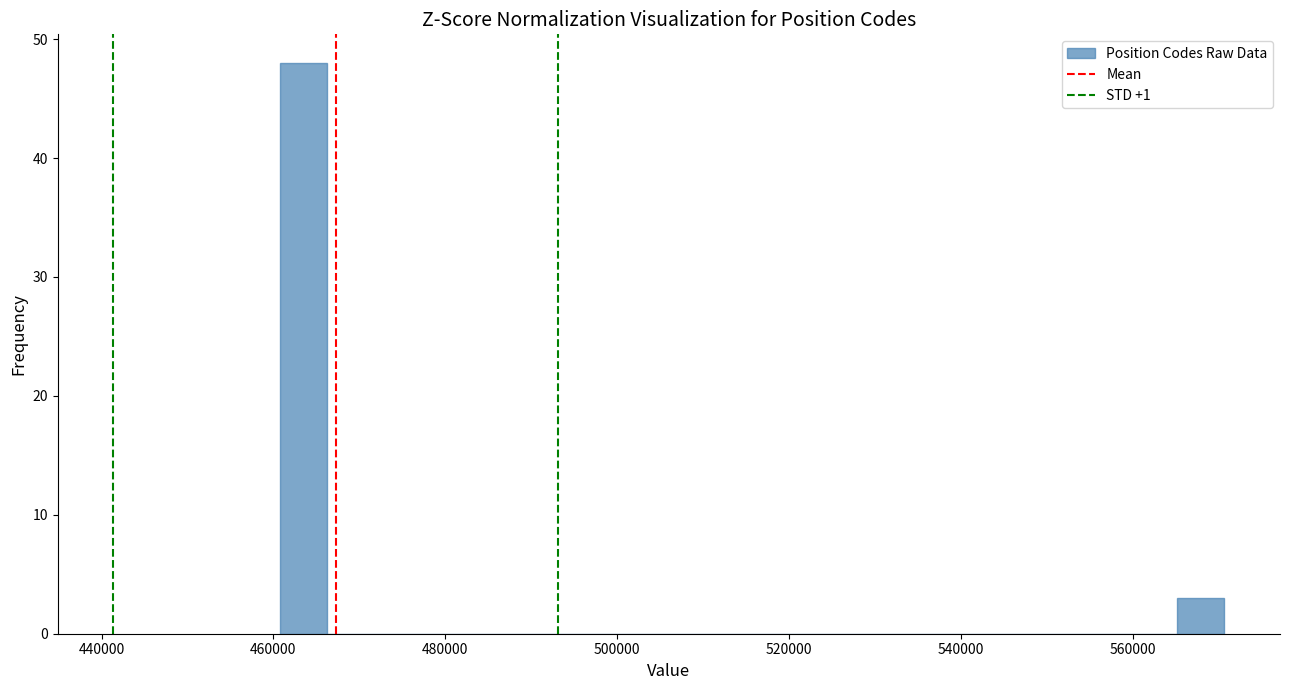

Around what value on the x-axis is the tallest bar? Give the approximate position of its centre, as read against the axis.

464000